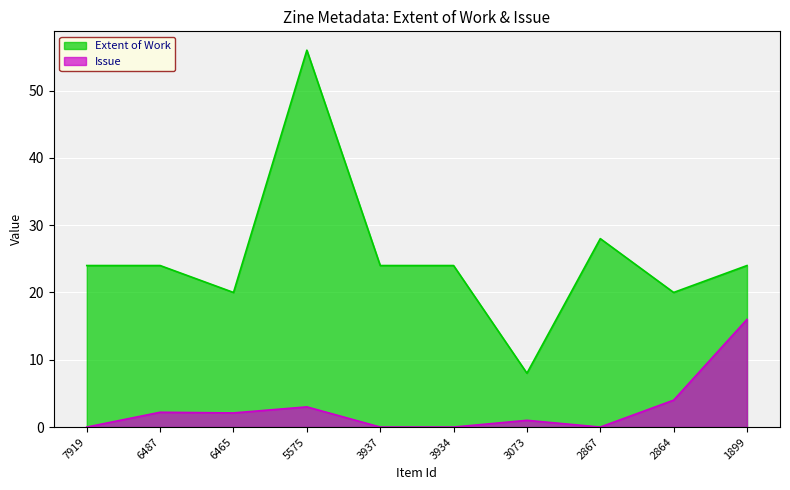

What is the maximum value for Issue?

16.0